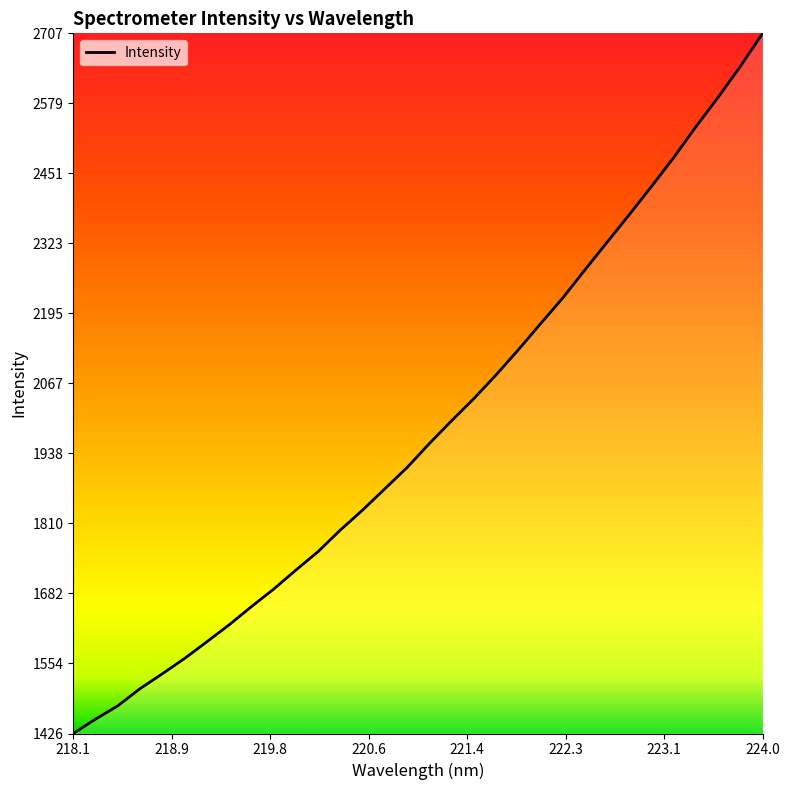

What is the smallest value displayed?

1425.9